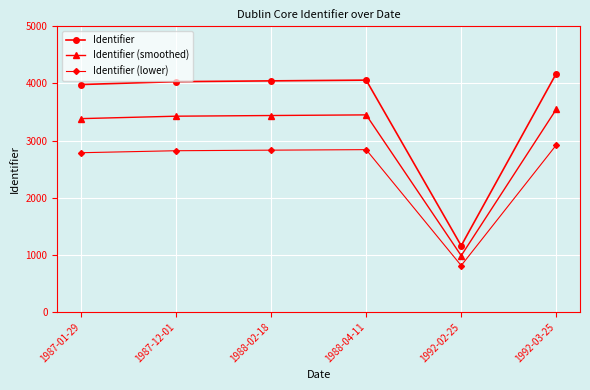

Where is Identifier (smoothed) nearest to the value 2265?

1987-01-29